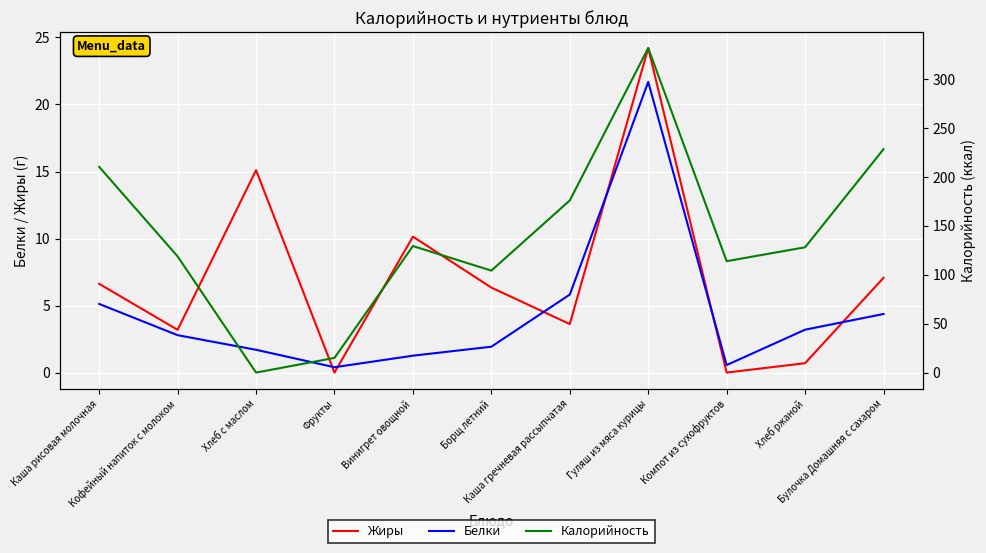

What is the highest value of the Калорийность series?

331.5